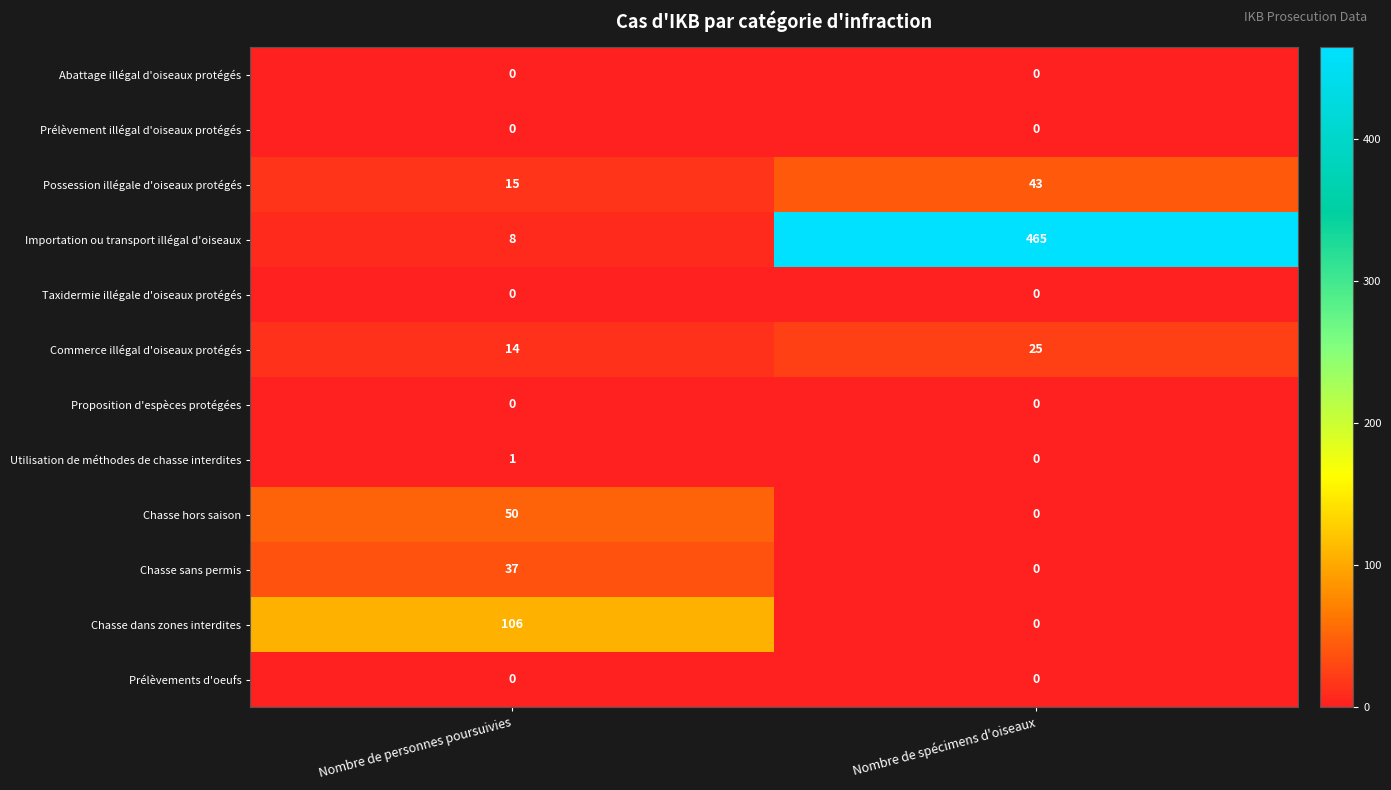

At which label is Utilisation de méthodes de chasse interdites closest to 0?

Nombre de spécimens d'oiseaux